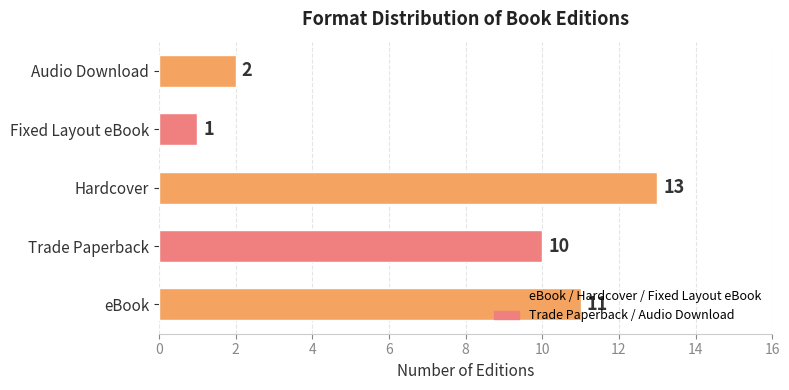

The chart shows a value of 21 at Hardcover. True or false?

False